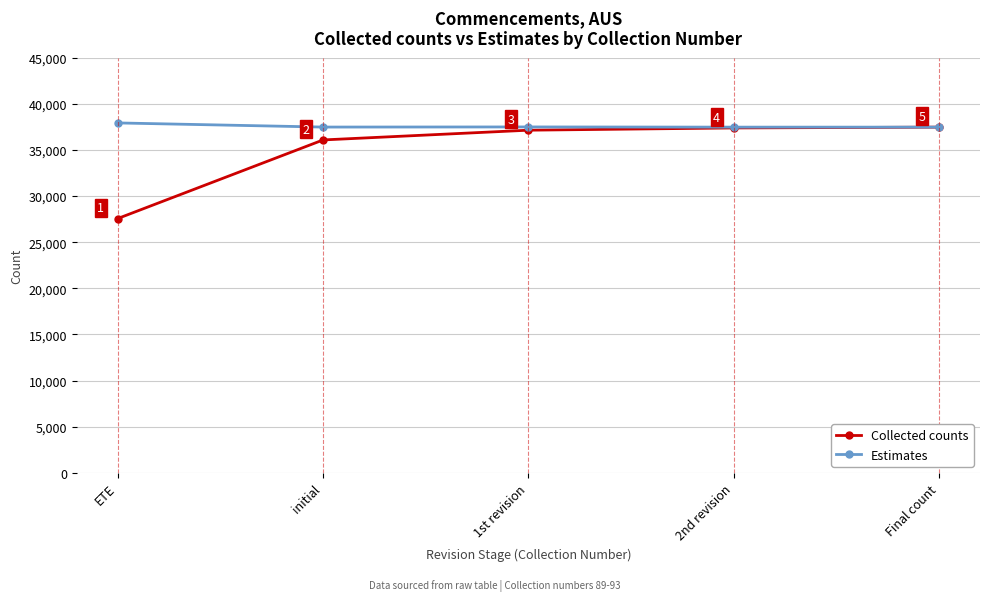

At which category does Estimates reach its first local valley?

initial